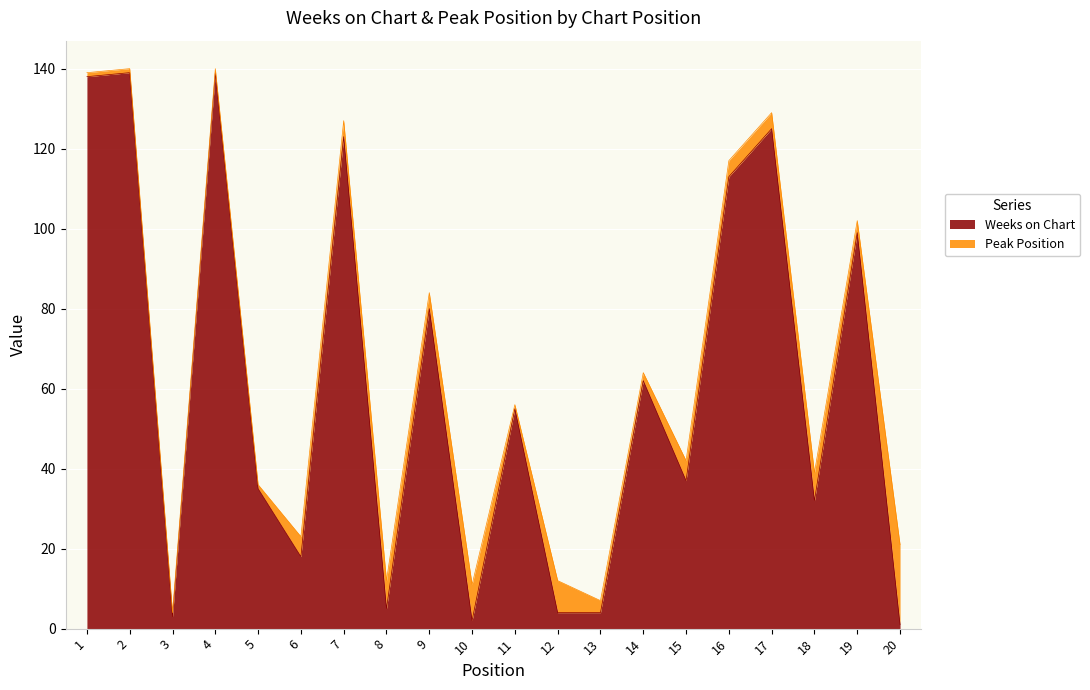

What is the change in value from 10 to 12?

+2